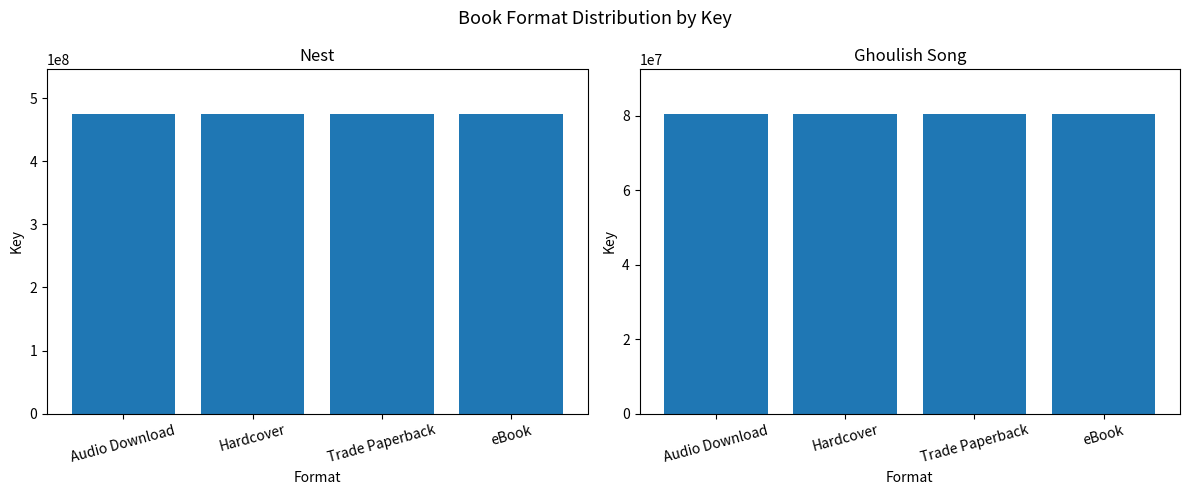

Is it true that Ghoulish Song equals 49218436 at eBook?

False